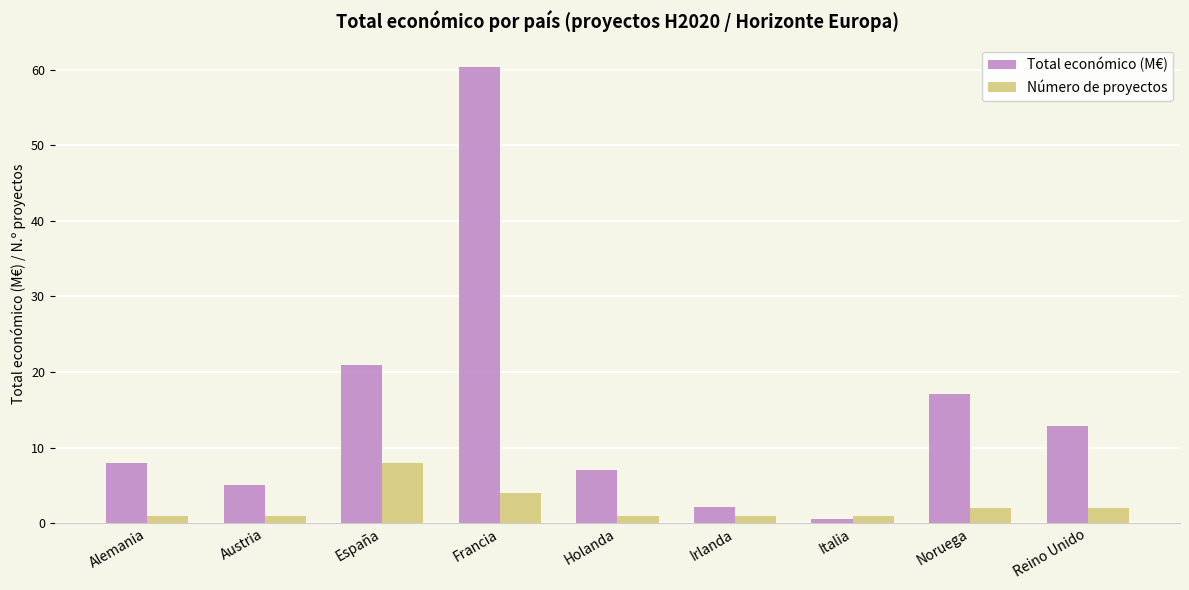

What is the difference between the second highest and second lowest values in the Total económico (M€) series?

18.9